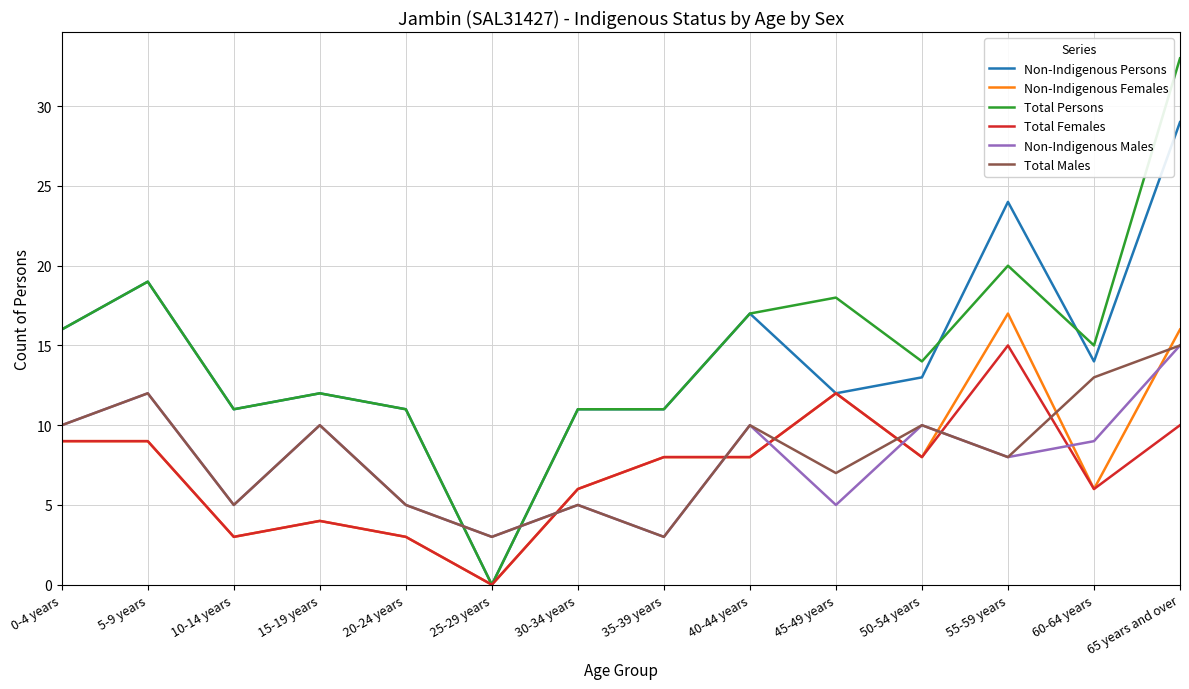

How many values in the Total Persons series are below 15?

7